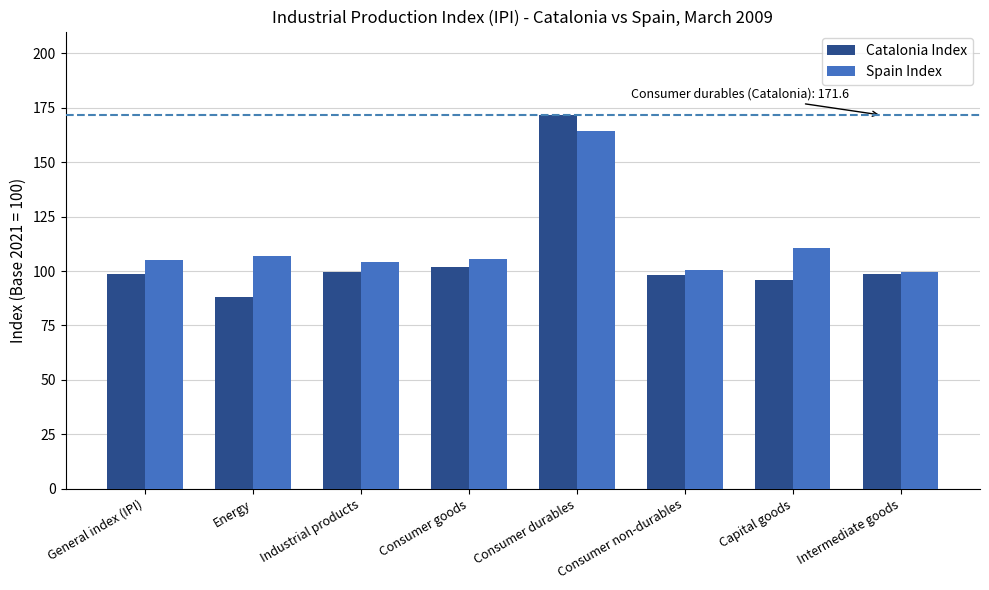

True or false: Catalonia Index has a value of 171.6 at Consumer durables.

True